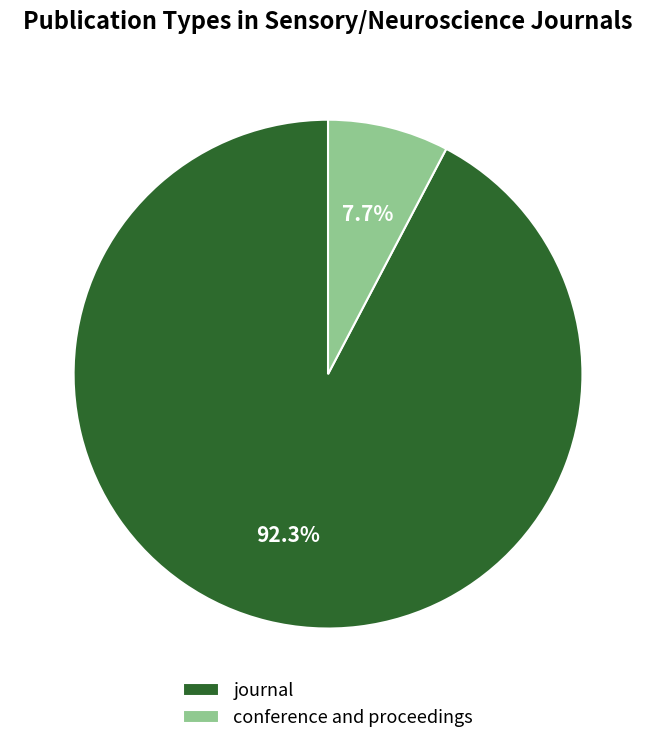

How much of the chart is everything except journal?

7.7%